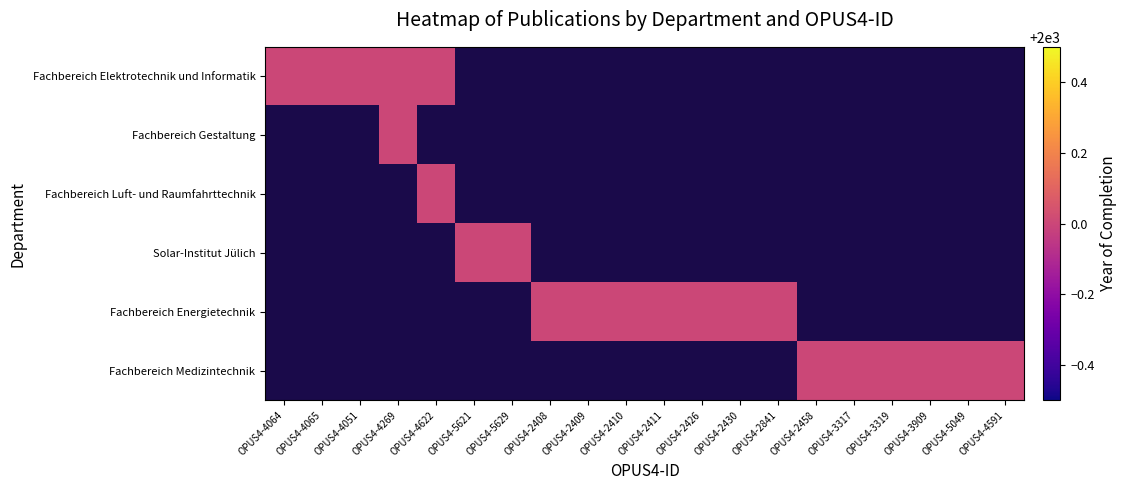

The Fachbereich Elektrotechnik und Informatik series shows 2000 at OPUS4-4064. True or false?

True